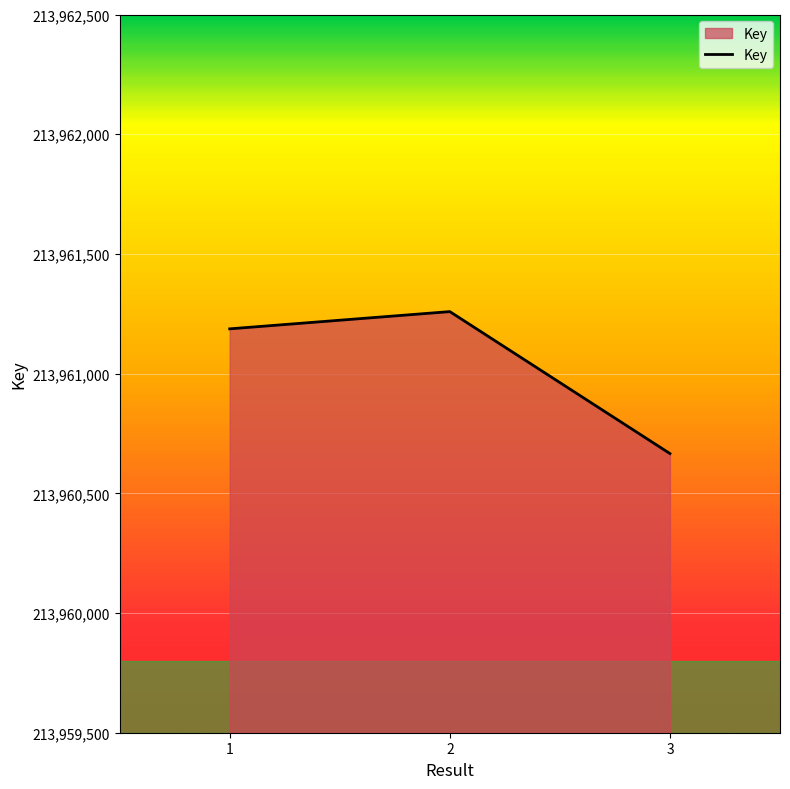

Reading right to left, what are all the values shown in this chart?

3=213960666	2=213961259	1=213961187